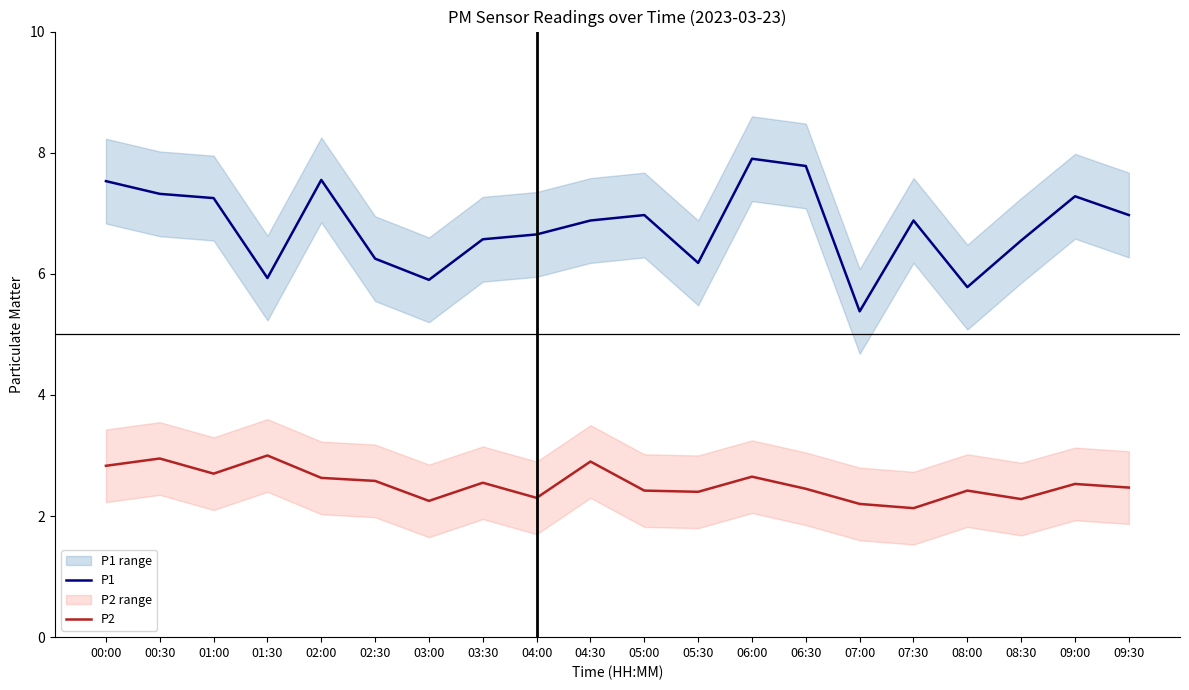

How many distinct data groups are displayed?

2